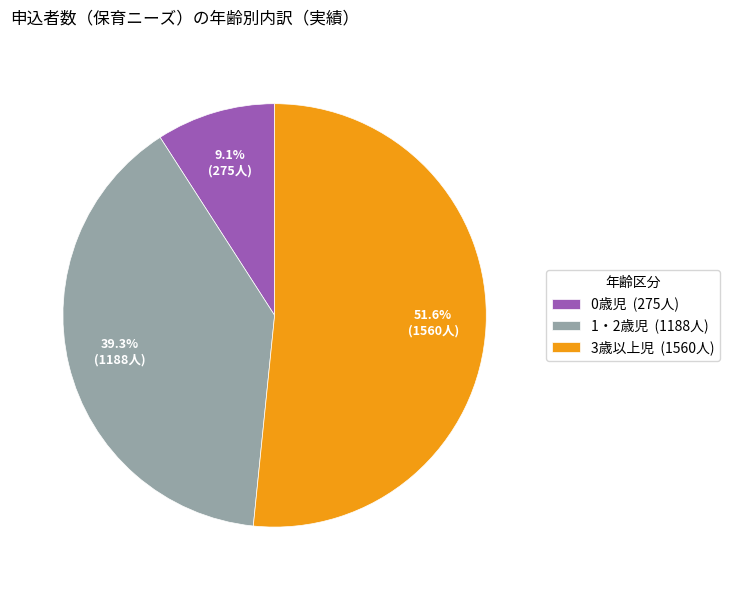

Combined, do 3歳以上児 and 0歳児 account for over 50%?

Yes